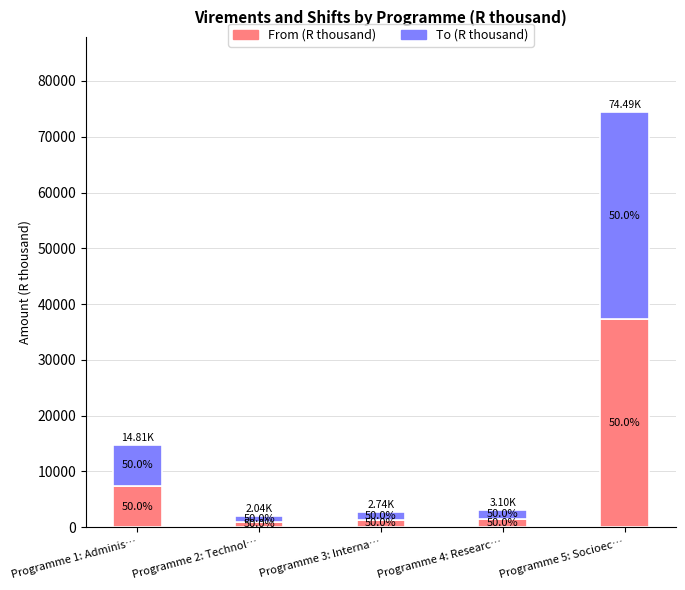

Are the bars grouped side by side (vs. stacked)?

No